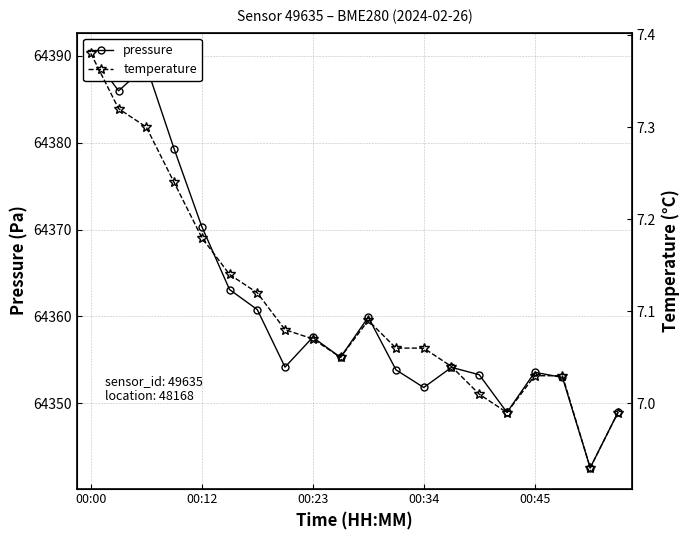

At how many categories does at least one series exceed 32770?

20